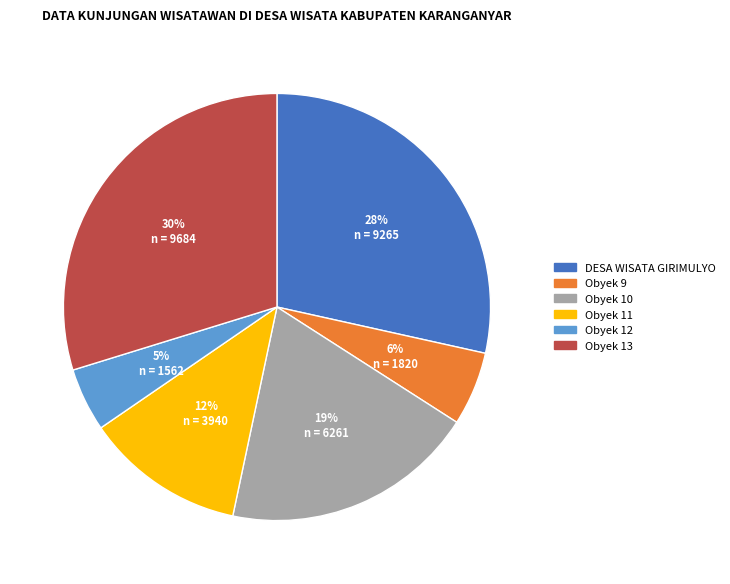

To the nearest percent, what portion does Obyek 11 represent?

12%